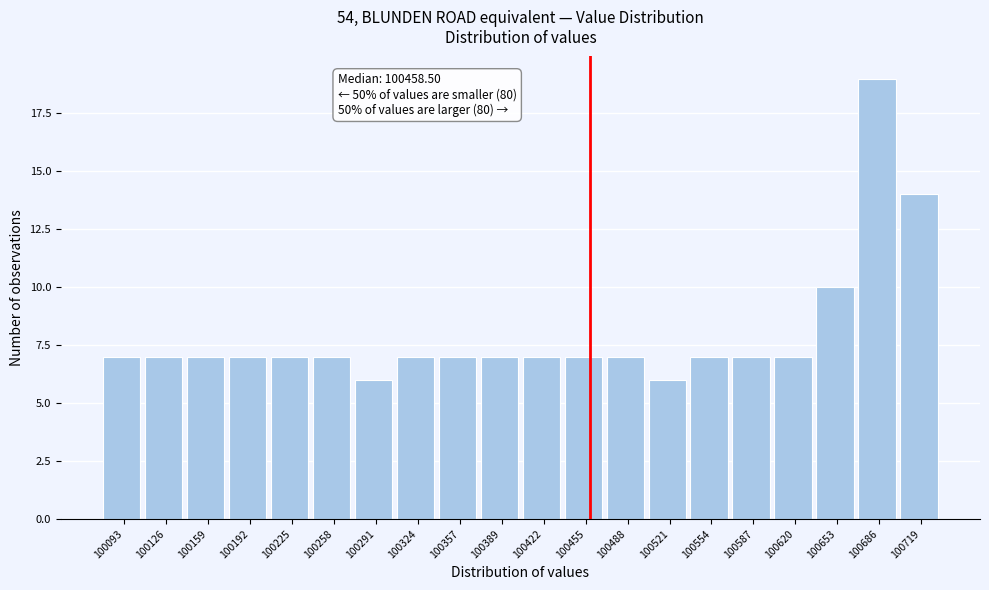

Over which range of the x-axis is the bar tallest?

100670 to 100700